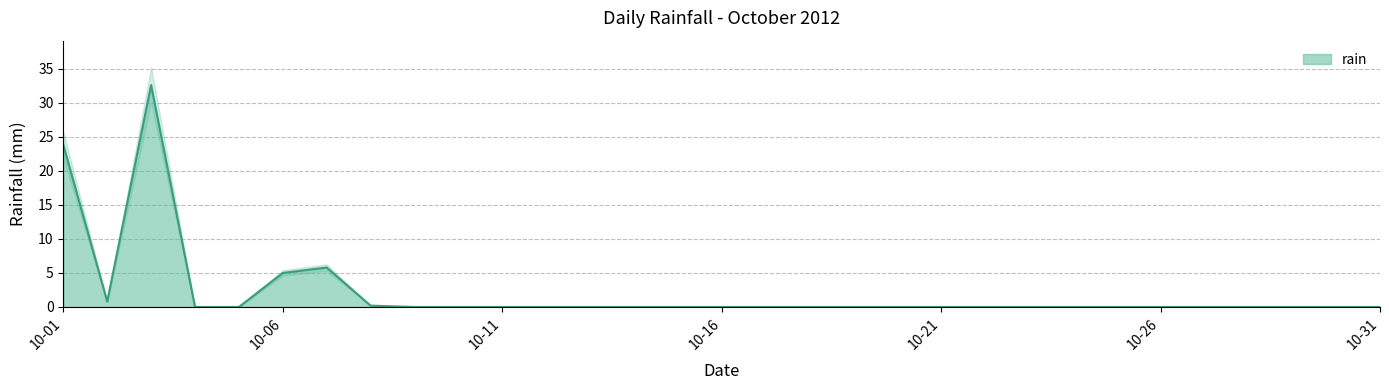

True or false: the data shows 11.9 at 2012-10-24.

False